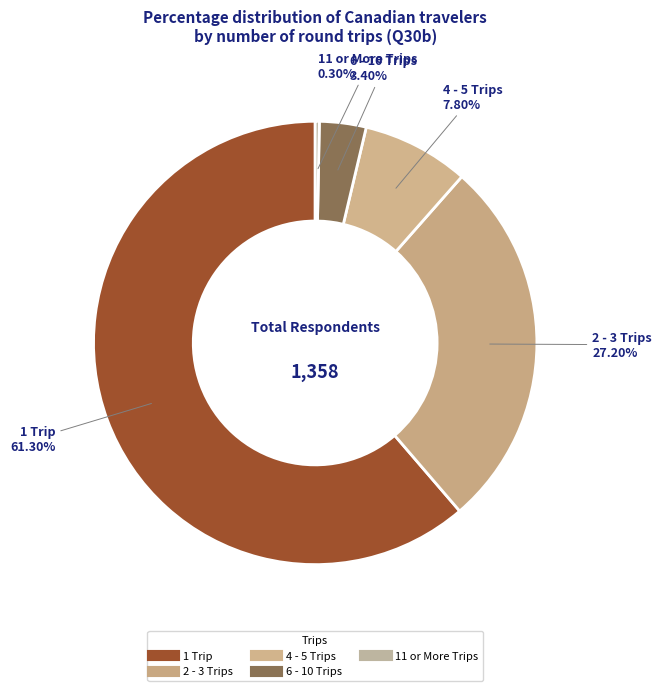

The 11 or More Trips slice represents 12% of the pie. True or false?

False